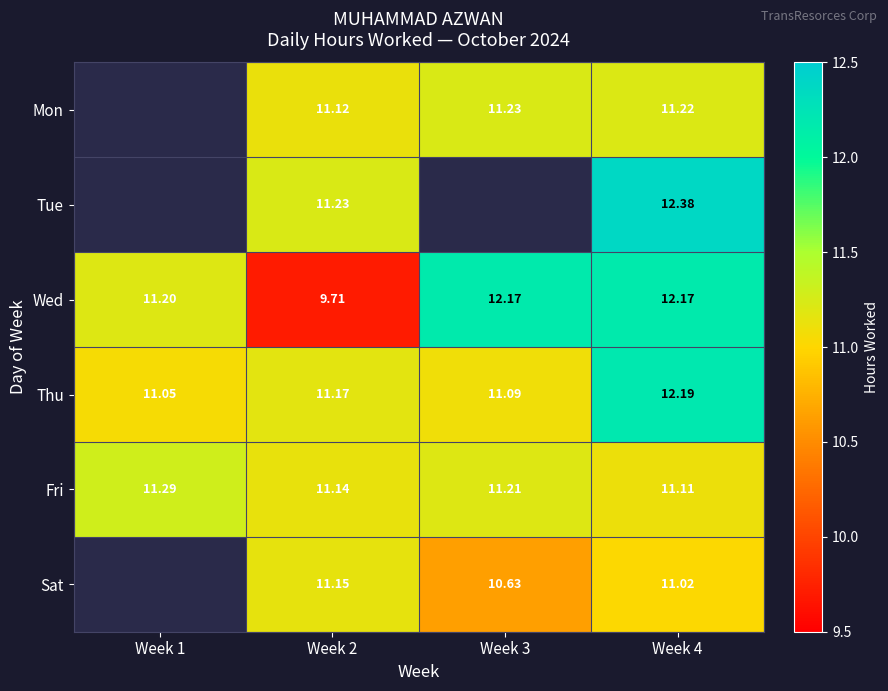

What is the minimum value shown in the chart?

9.7